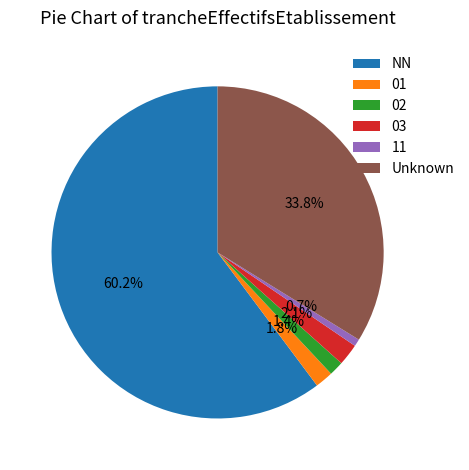

Which slice is the largest?

NN